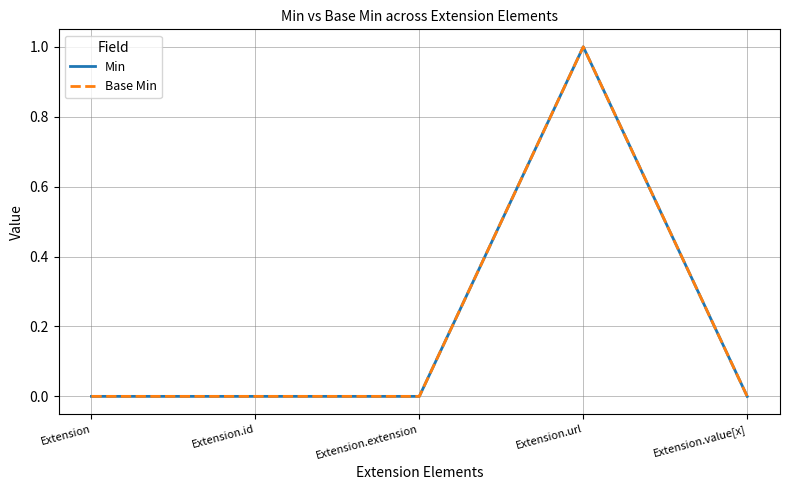

Does the chart display data point markers on the line(s)?

No